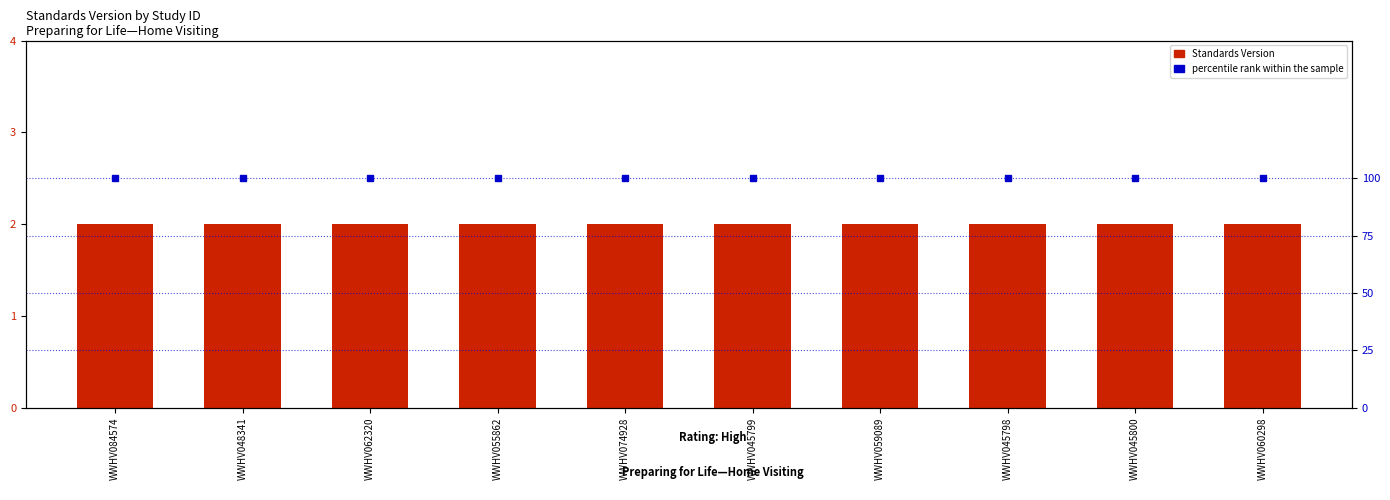

The value of Standards Version at WWHV045799 is 3. True or false?

False